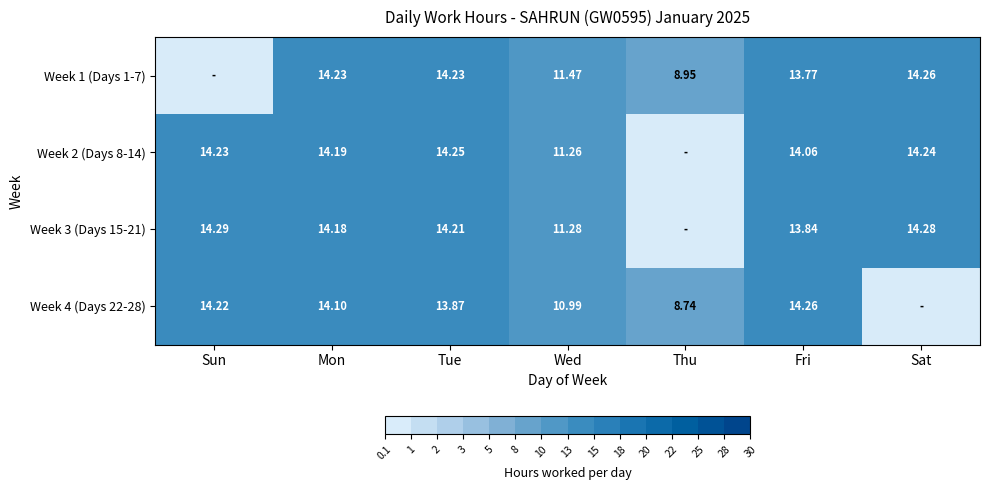

True or false: Week 4 (Days 22-28) has a value of 14.1 at Mon.

True